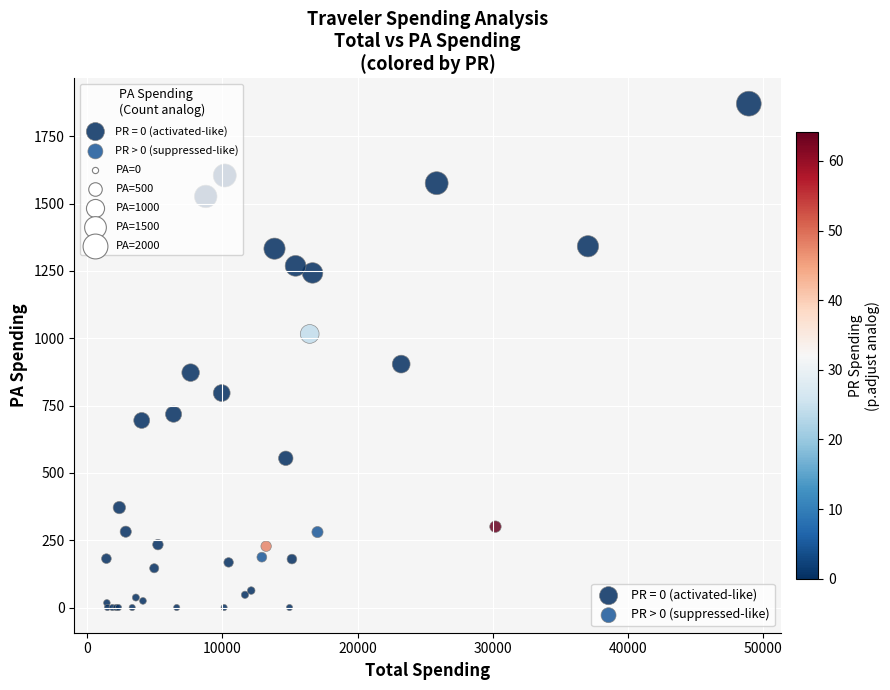

Which series reaches the maximum Y coordinate?

PR = 0 (activated-like)